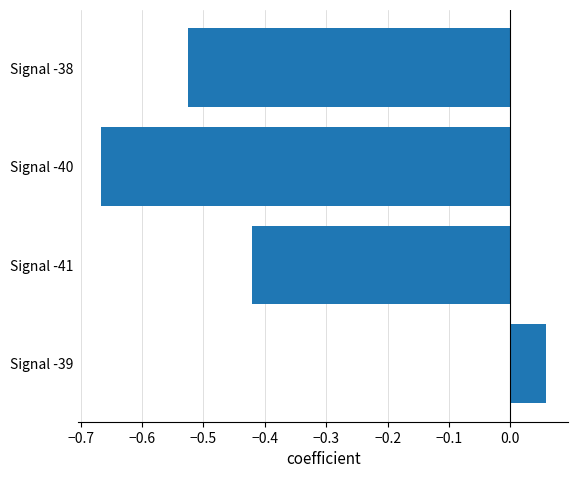

Which category has the highest value across all series?

Signal -39